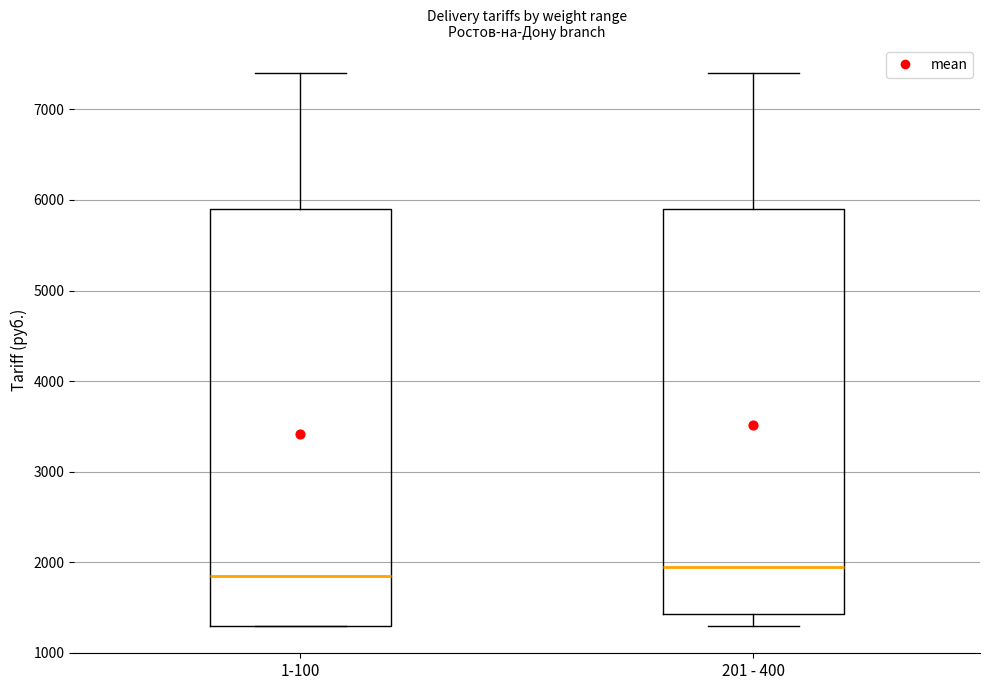

Which box has the highest median line?

201 - 400